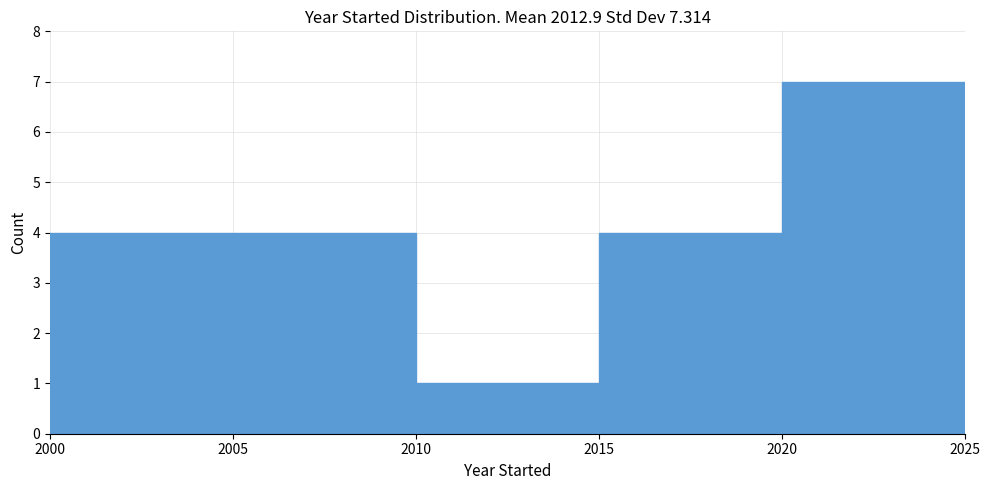

Reading left to right, list every bar in this chart as the range it spans on the x-axis followed by its height. The values are not printed on the chart, so give them approximately, as read against the axis.

2000 to 2005: 4
2005 to 2010: 4
2010 to 2015: 1
2015 to 2020: 4
2020 to 2025: 7